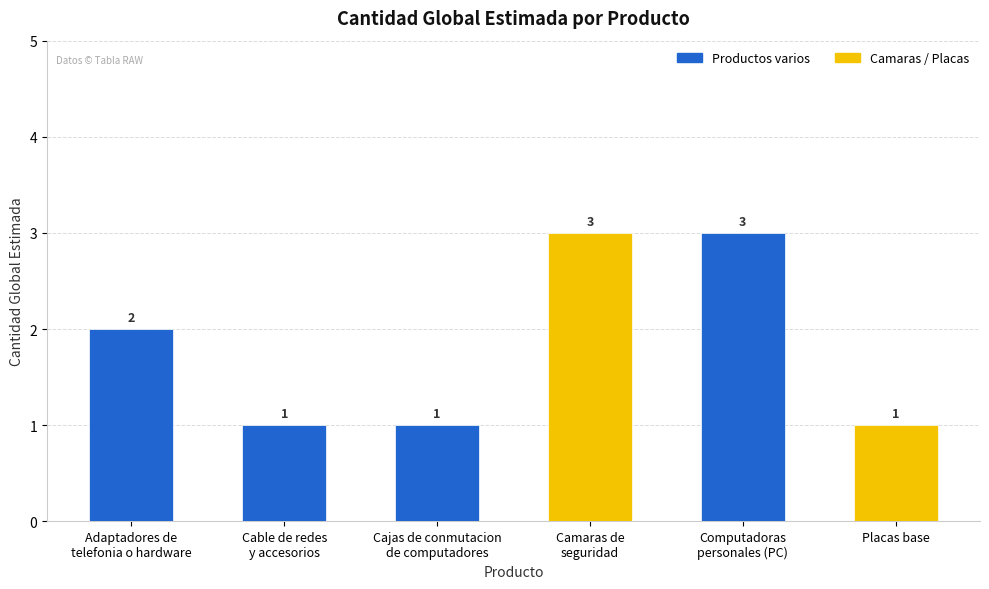

Reading left to right, transcribe all the data shown in this chart.

2	1	1	3	3	1